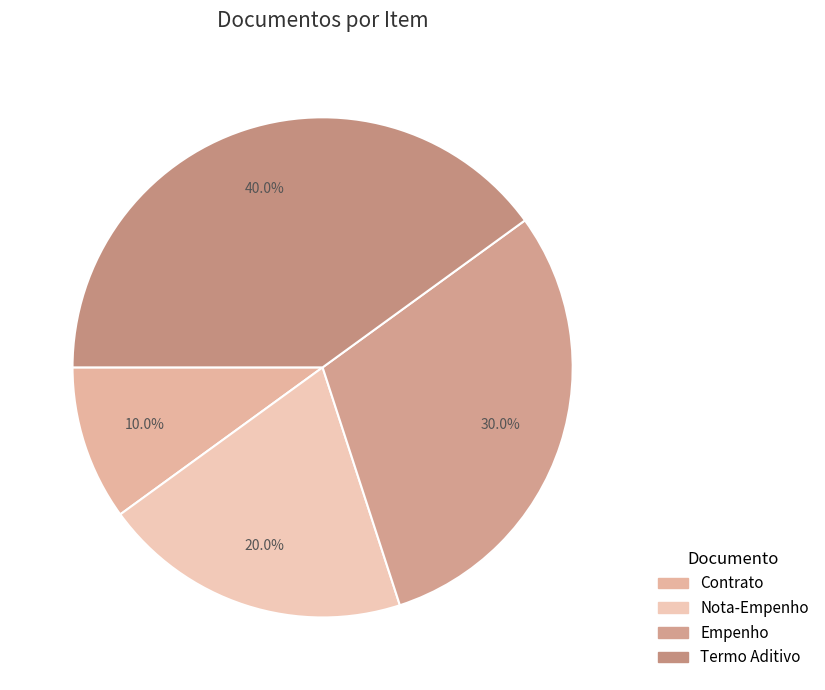

Which slice is the smallest?

Contrato